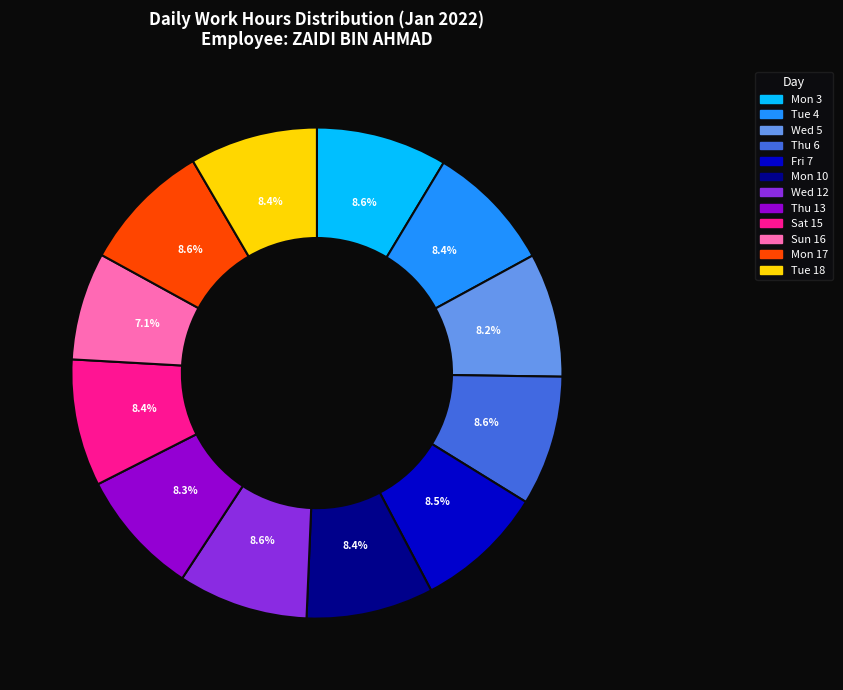

Does Wed 12 represent more than half of the total?

No